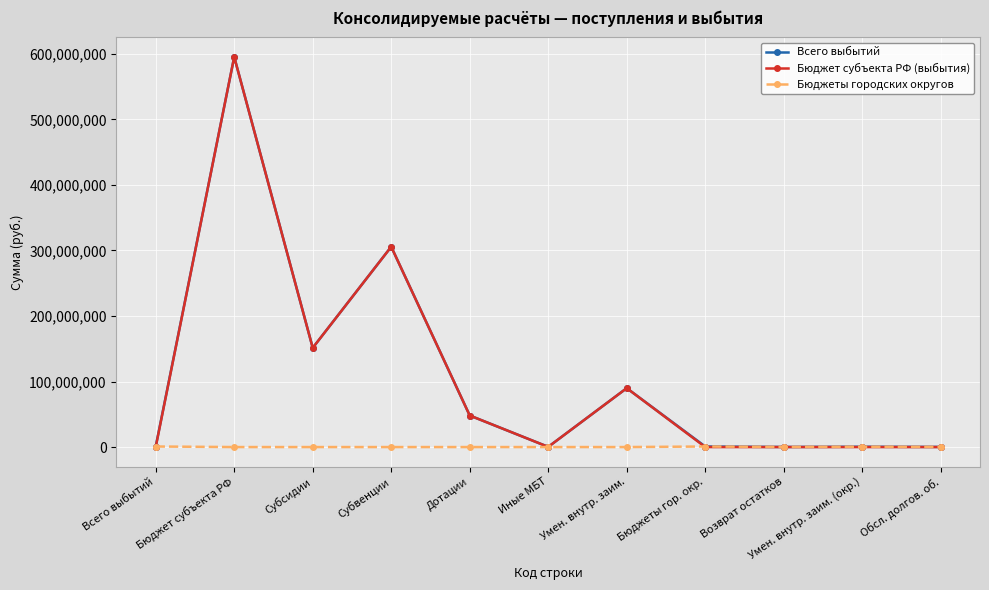

What is the highest value of the Бюджет субъекта РФ (выбытия) series?

595373438.5